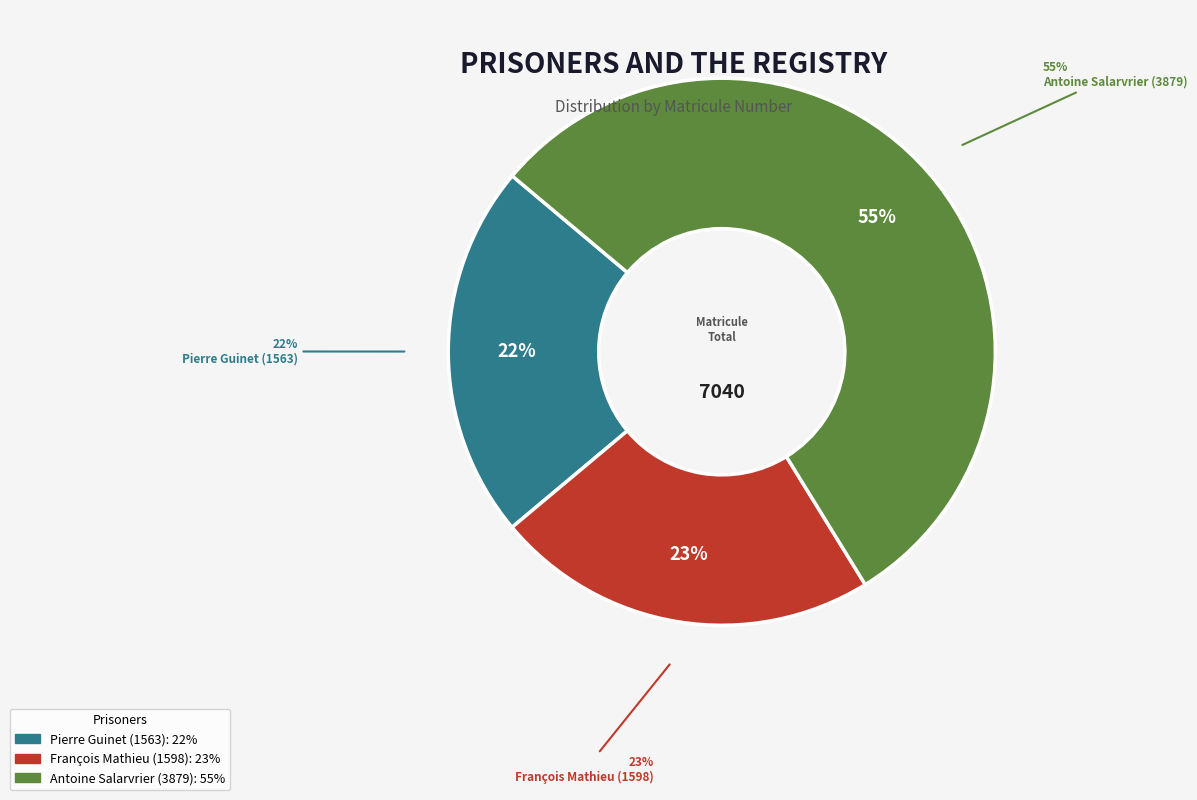

How much of the chart is everything except Antoine Salarvrier (3879)?

44.9%